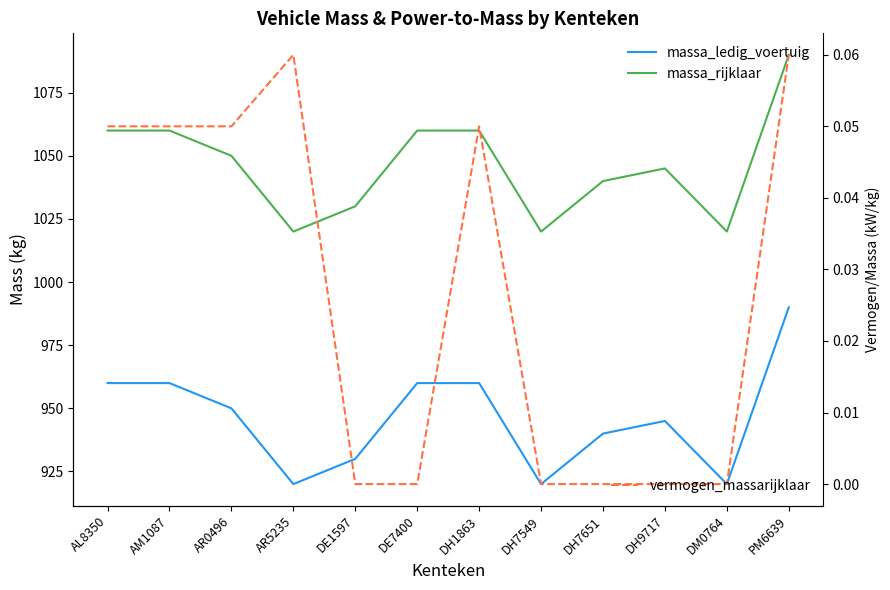

True or false: massa_rijklaar and vermogen_massarijklaar cross at least once.

False